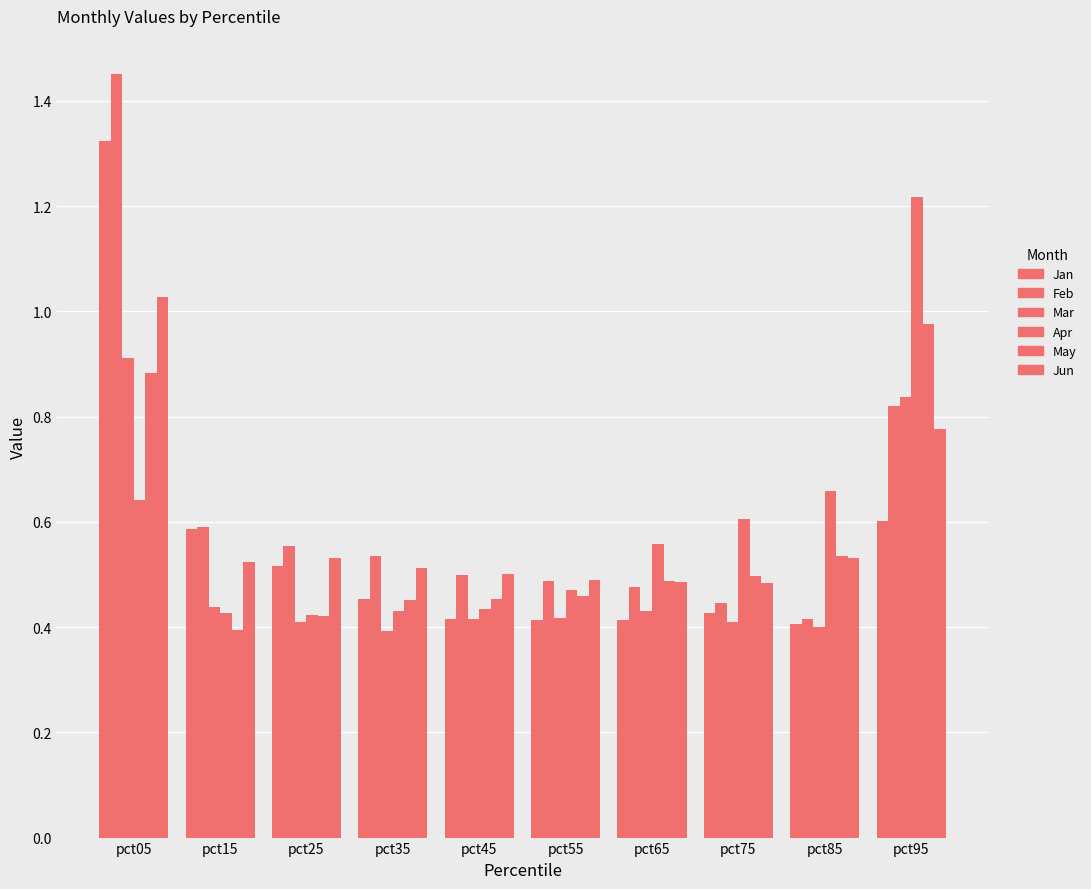

What is the total value across all series at pct35?

2.8